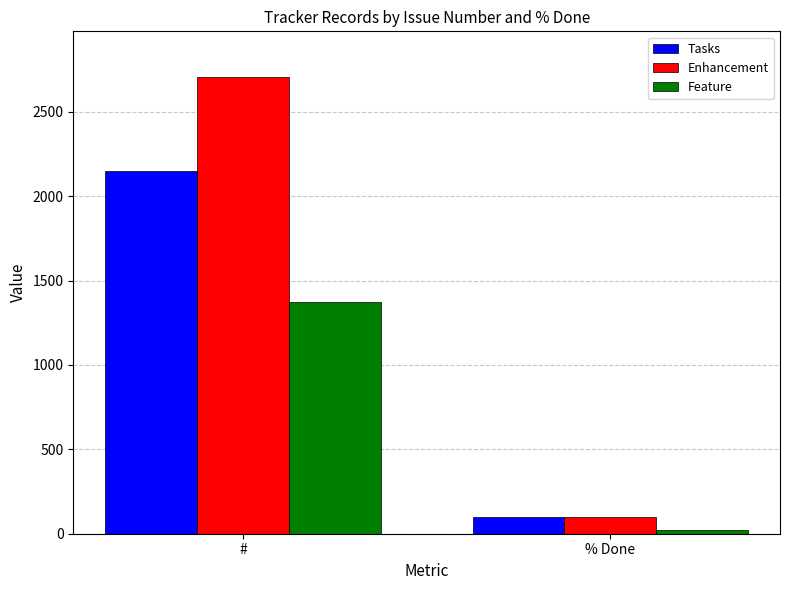

Is it true that Enhancement equals 4476 at #?

False